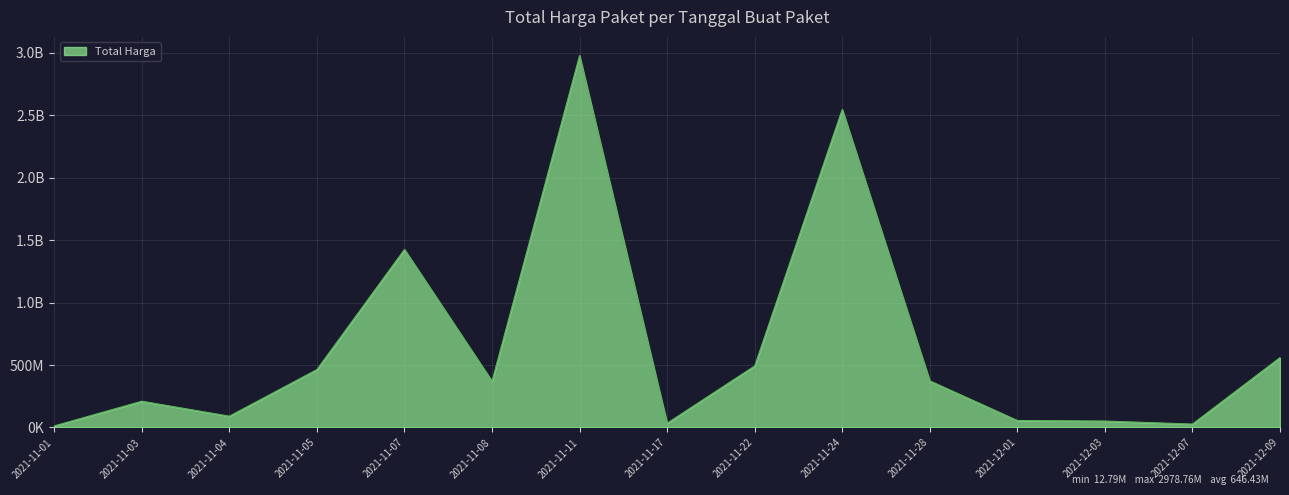

Does the chart display data point markers on the line(s)?

No